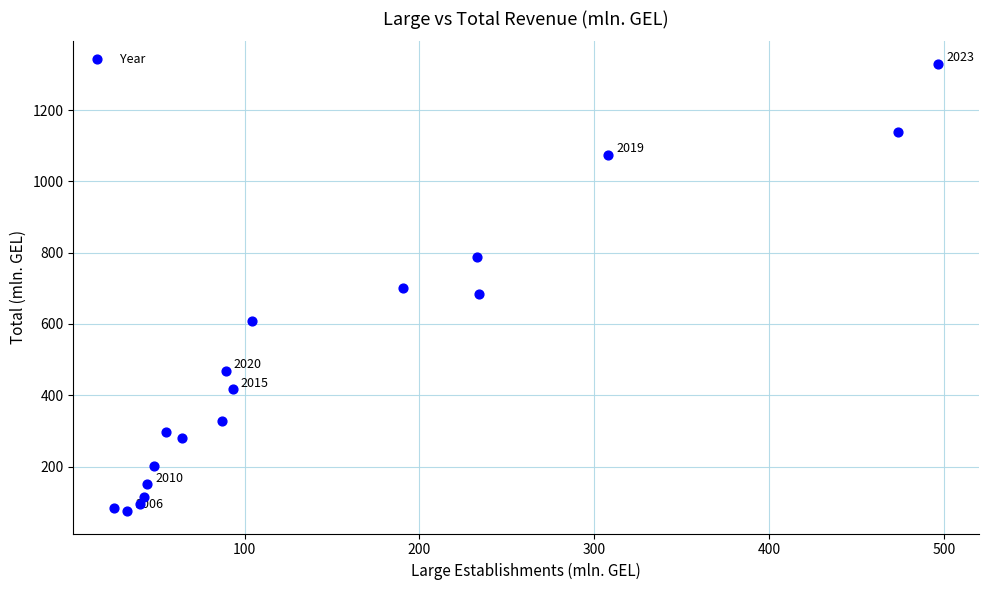

What is the range of Y values (max minus min)?

1255.4